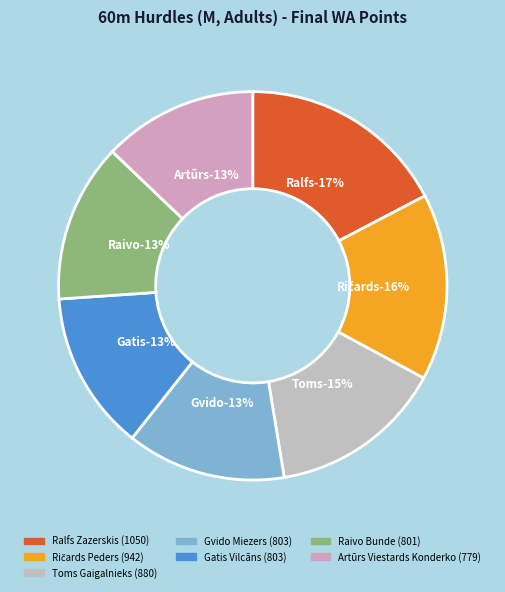

To the nearest percent, what portion does Ralfs Zazerskis represent?

17%